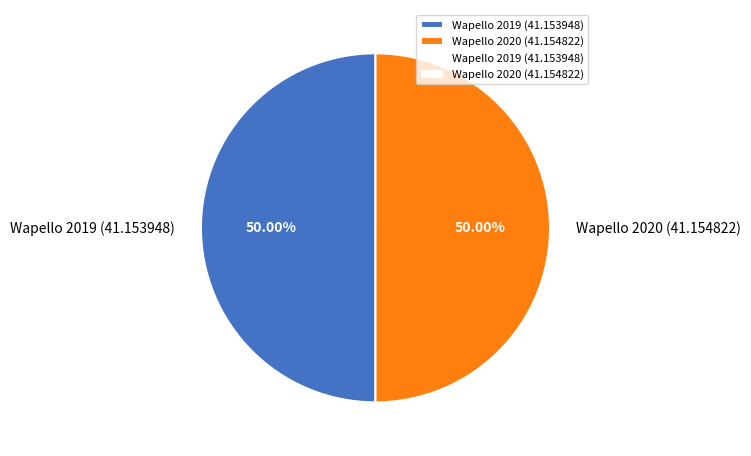

Combined, do Wapello 2020 (41.154822) and Wapello 2019 (41.153948) account for over 50%?

Yes